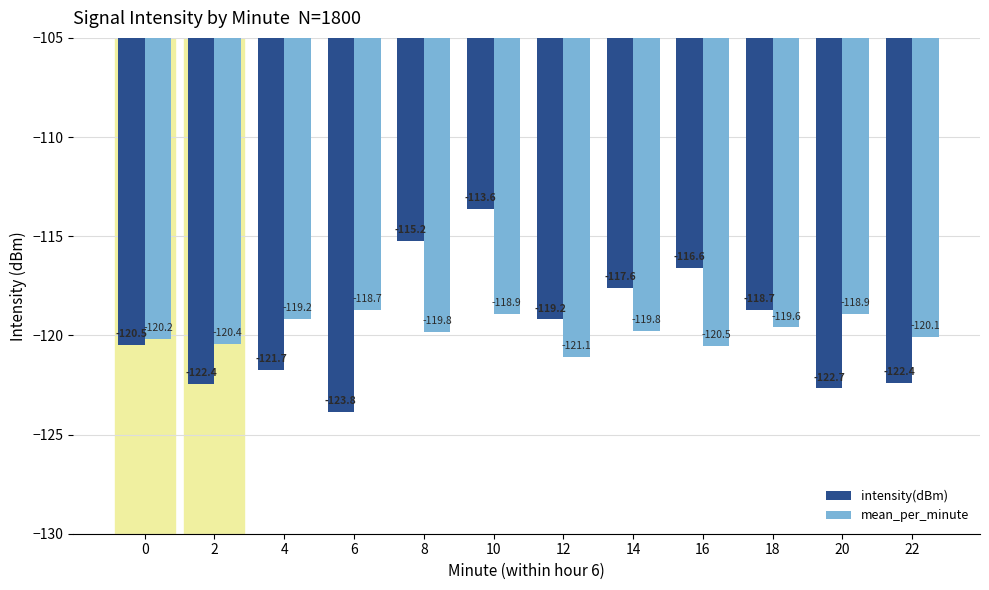

True or false: mean_per_minute has a value of -36.2 at 0.

False